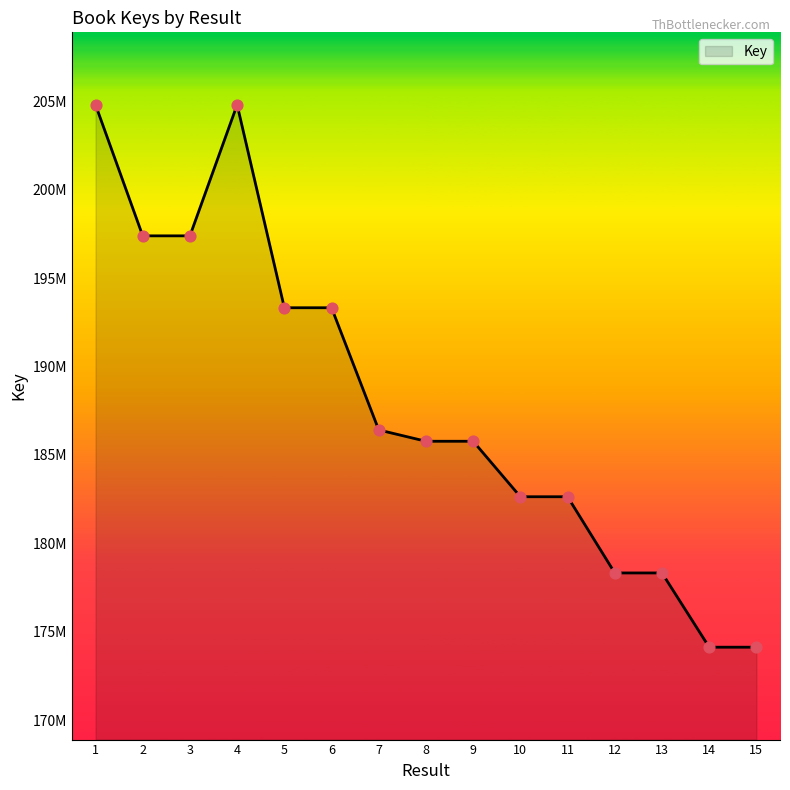

What is the change in value from 11 to 15?

-8506948